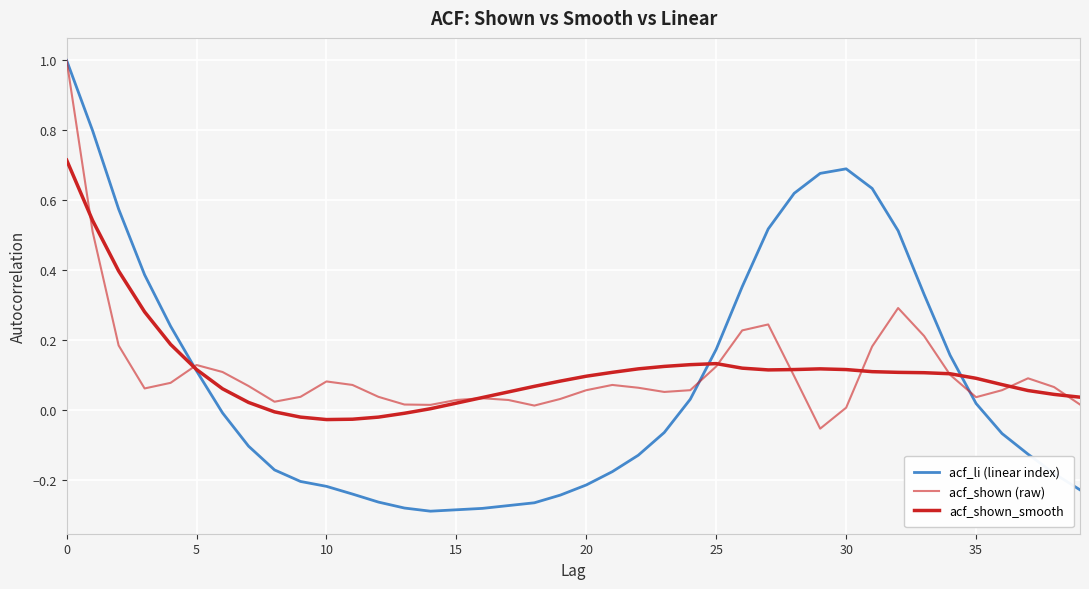

Rank the series by their maximum value, from highest to lowest.

acf_li (linear index), acf_shown (raw), acf_shown_smooth